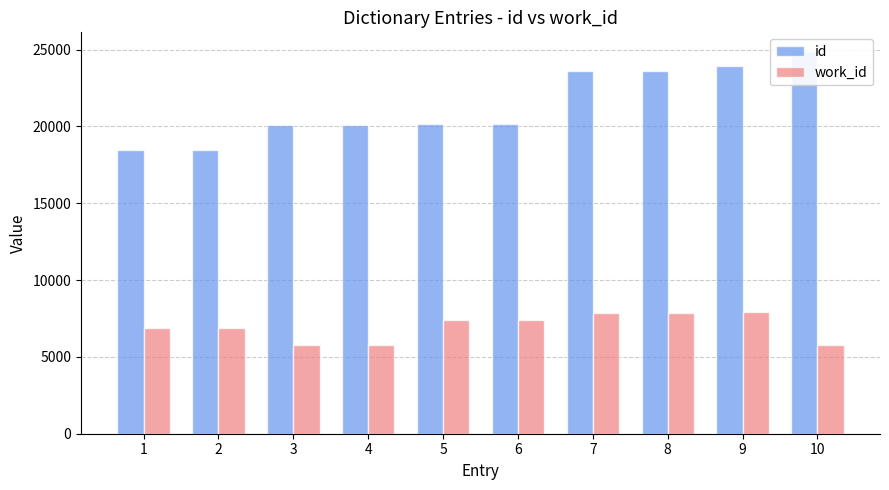

What is the greatest value displayed?

24881